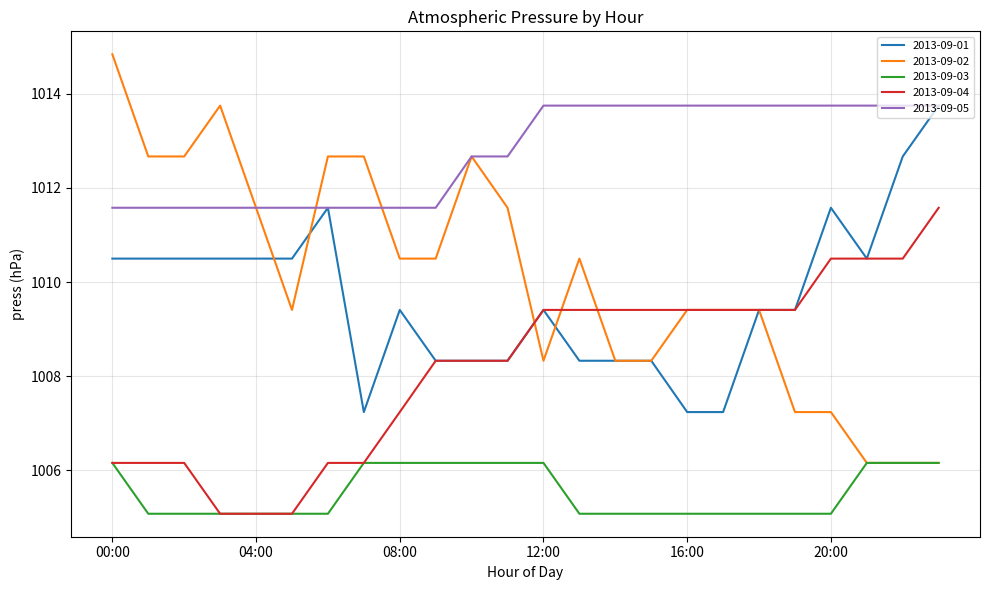

Which series has the largest total across all categories?

2013-09-05